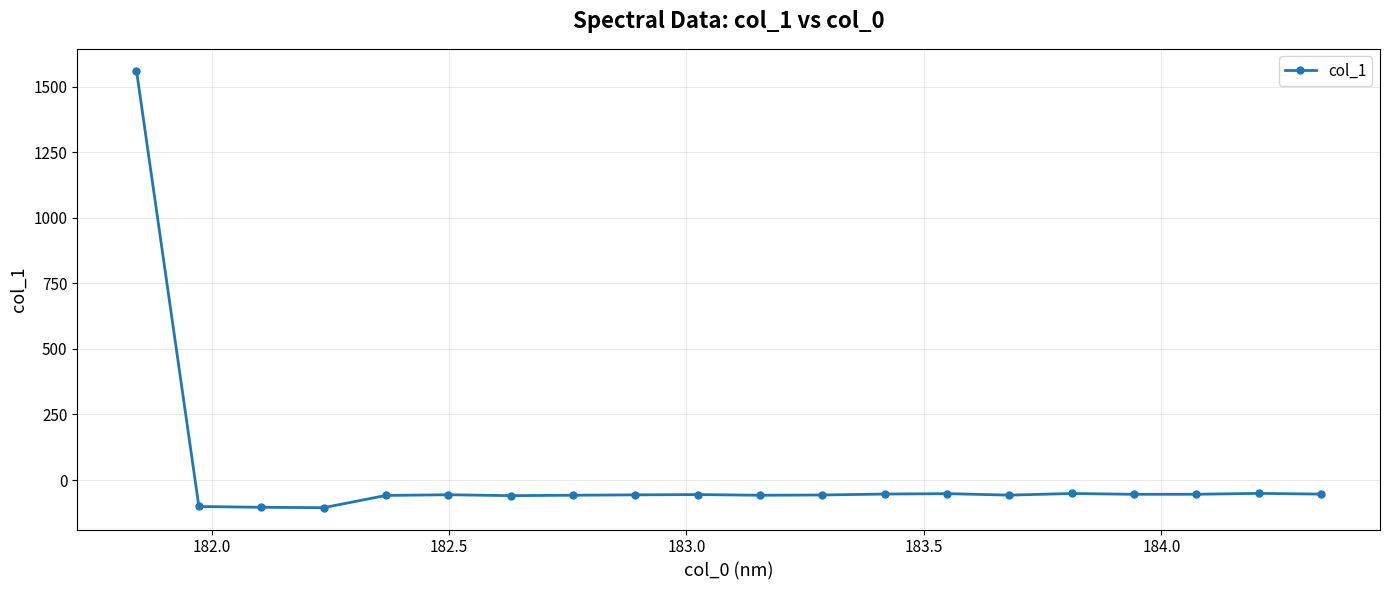

True or false: the data has more than 2 interior local peaks.

True